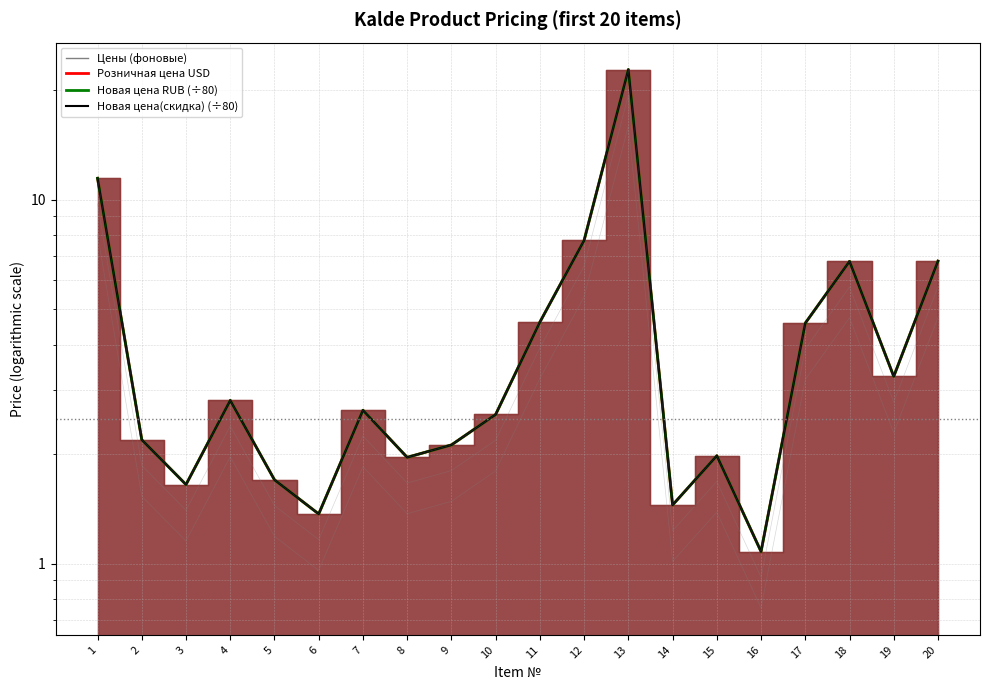

At which label does Новая цена RUB (÷80) first exceed 2?

1